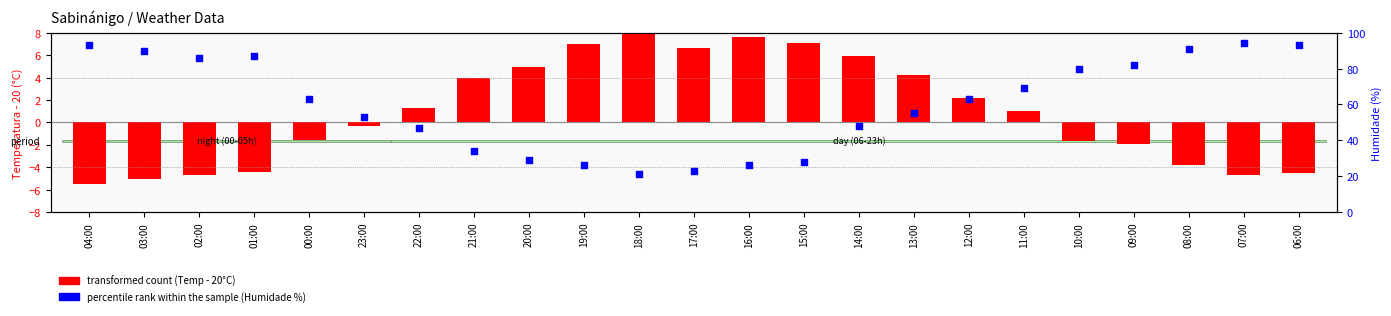

Which series contains the lowest Y value?

transformed count (Temp - 20°C)